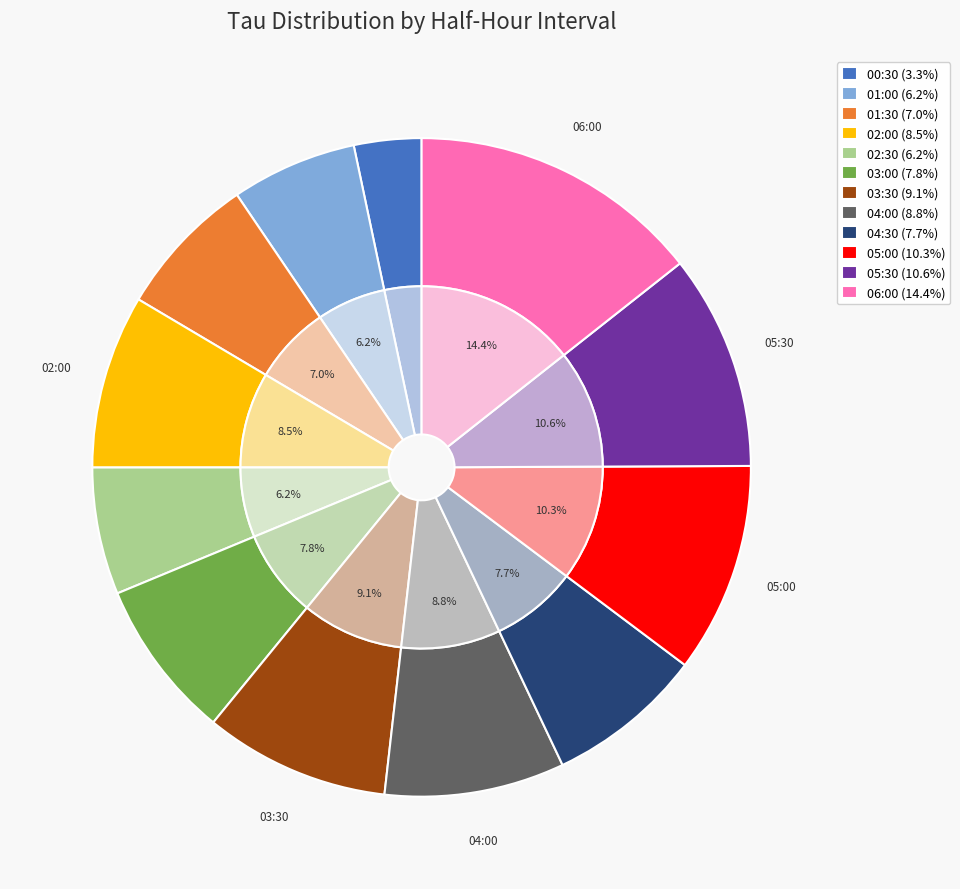

How many slices are in this pie chart?

12